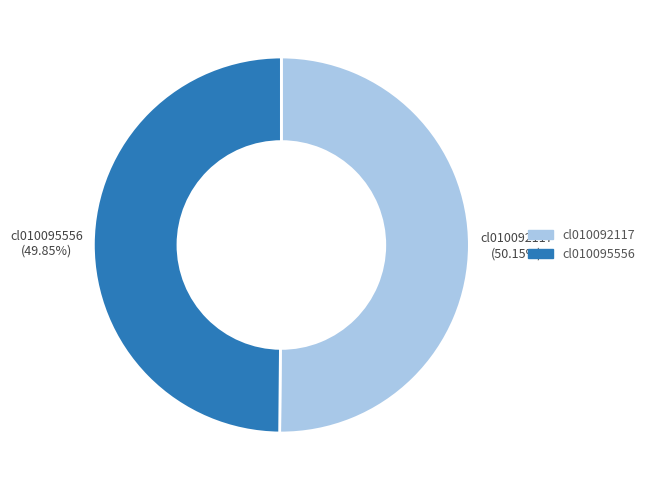

True or false: cl010095556 accounts for 50% of the total.

True